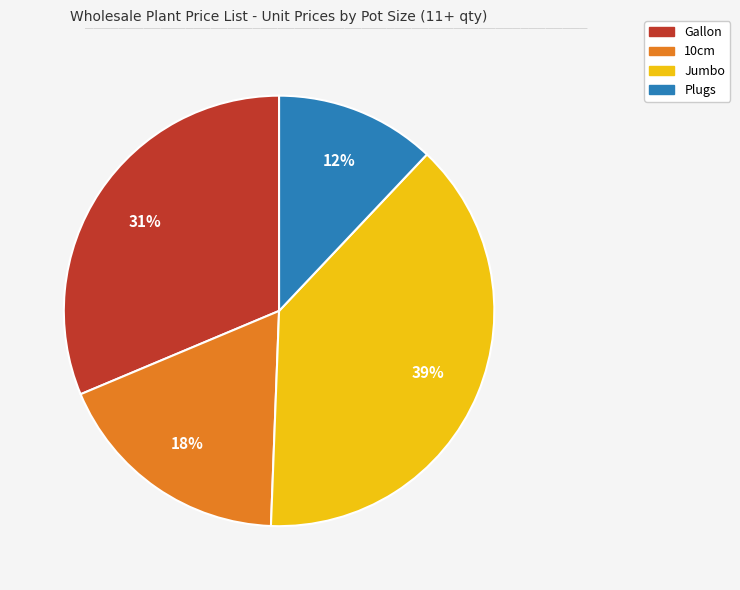

Is it true that Jumbo is 51% of the pie?

False